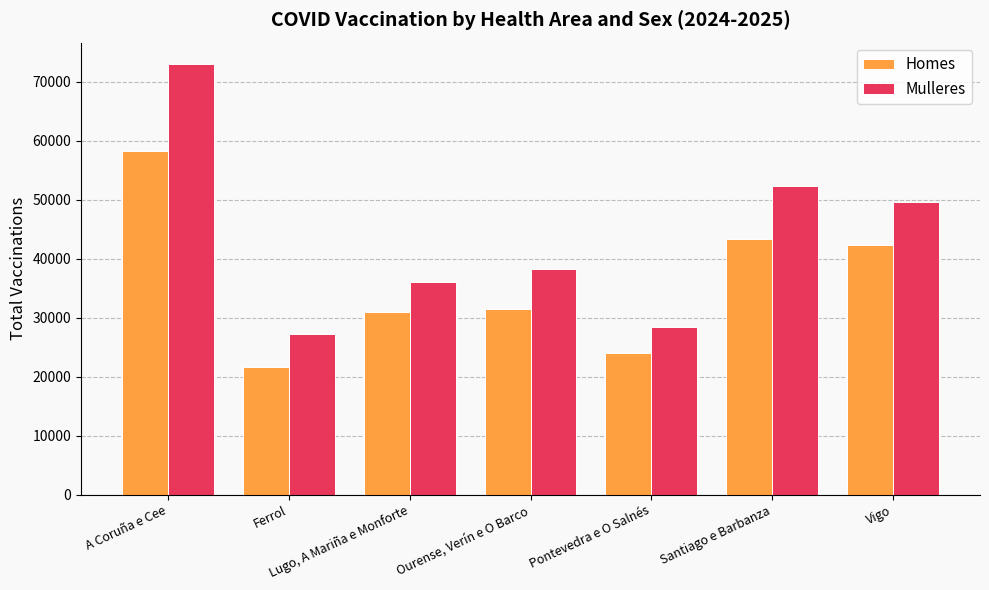

What is the sum of the Homes values at Pontevedra e O Salnés and Vigo?

66208